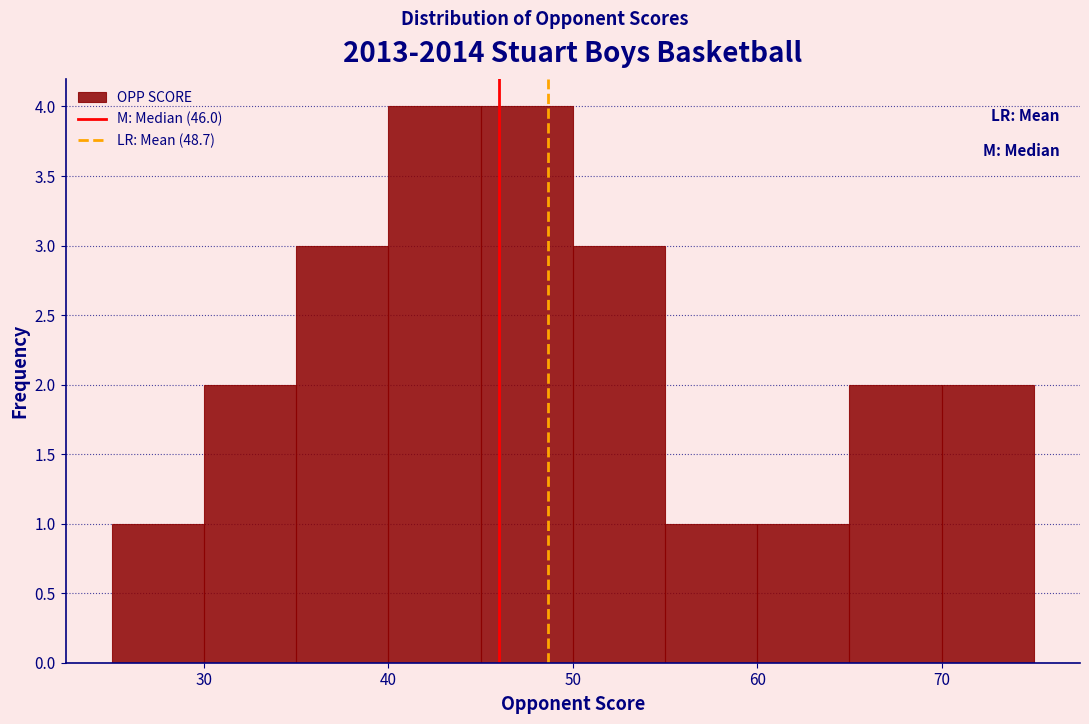

Reading left to right, transcribe this chart: for each bar, give the range it covers on the x-axis and its height. The values are not printed on the chart, so give them approximately, as read against the axis.

25 to 30: 1
30 to 35: 2
35 to 40: 3
40 to 45: 4
45 to 50: 4
50 to 55: 3
55 to 60: 1
60 to 65: 1
65 to 70: 2
70 to 75: 2